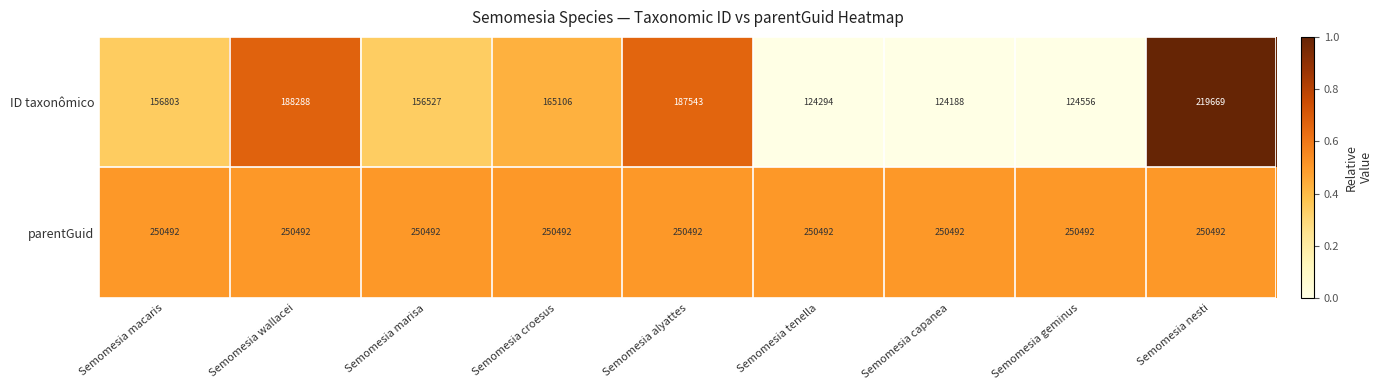

Reading left to right, extract all data points from this chart.

ID taxonômico: Semomesia macaris=156803	Semomesia wallacei=188288	Semomesia marisa=156527	Semomesia croesus=165106	Semomesia alyattes=187543	Semomesia tenella=124294	Semomesia capanea=124188	Semomesia geminus=124556	Semomesia nesti=219669
parentGuid: Semomesia macaris=250492	Semomesia wallacei=250492	Semomesia marisa=250492	Semomesia croesus=250492	Semomesia alyattes=250492	Semomesia tenella=250492	Semomesia capanea=250492	Semomesia geminus=250492	Semomesia nesti=250492